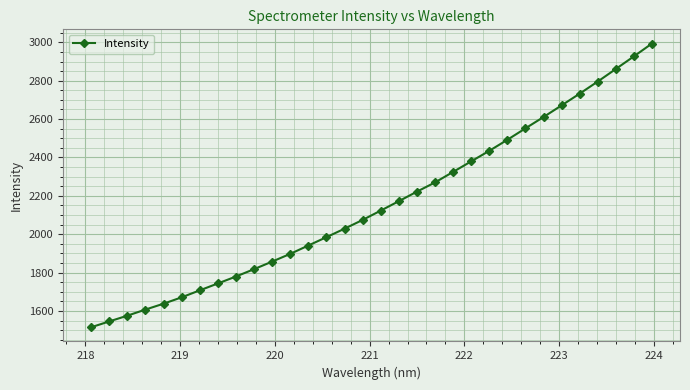

Count the number of categories in the chart.

32